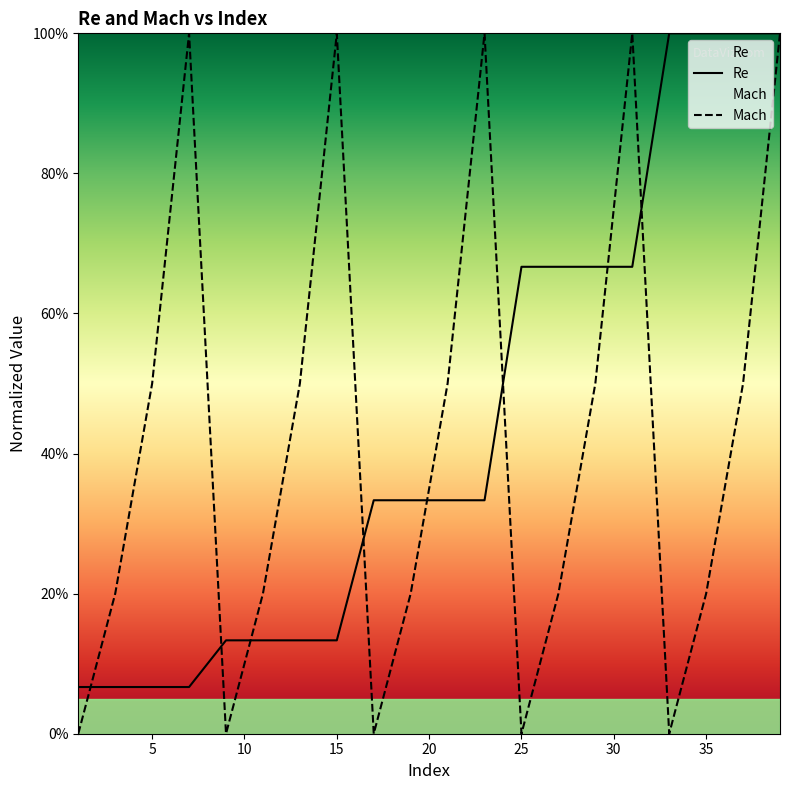

How many lines are shown in the chart?

2